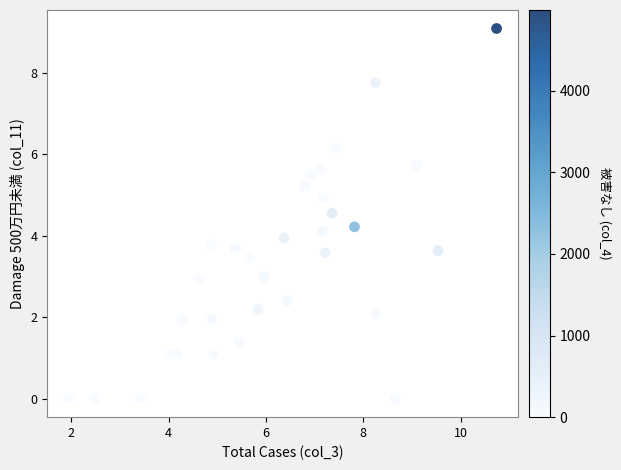

What is the range of Y values (max minus min)?

9.1